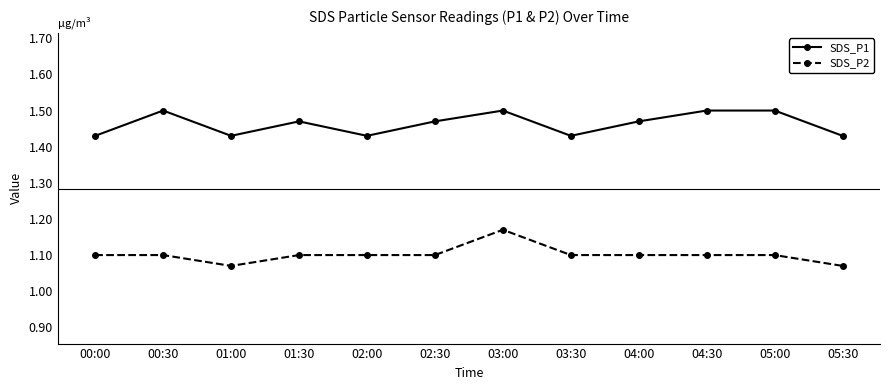

Which series has the largest total across all categories?

SDS_P1